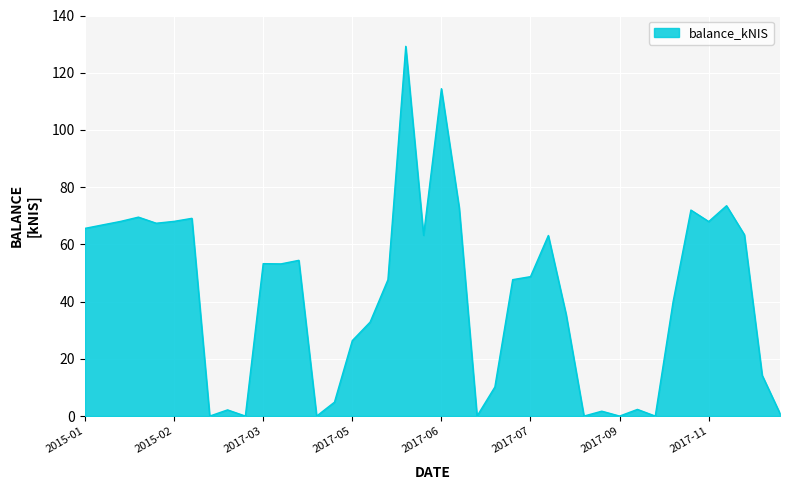

True or false: the data has more than 0 interior local peaks.

True